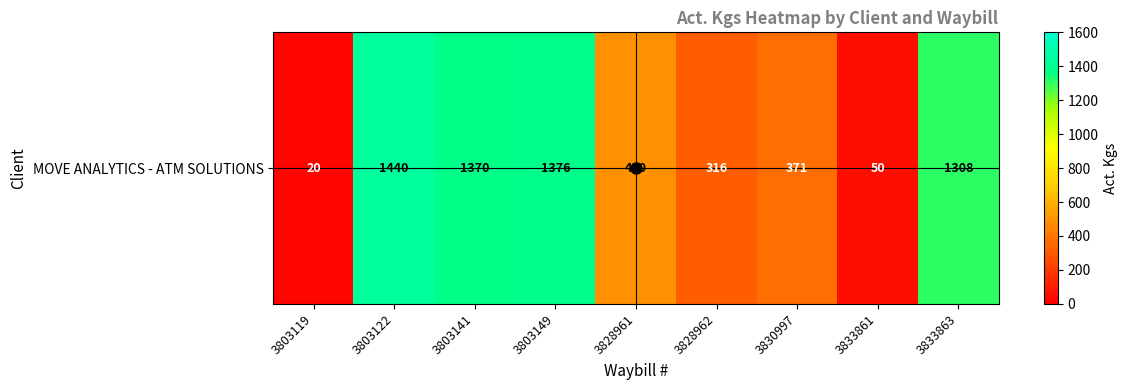

What value does the data have at 3833863, to the nearest 100?

1300